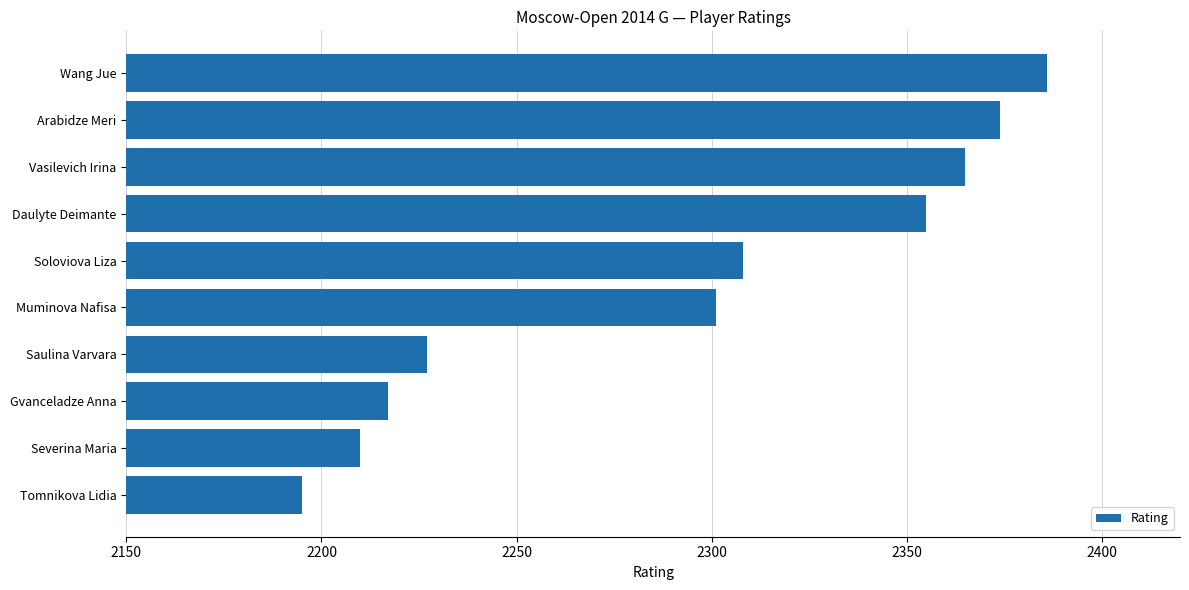

Is it true that the value at Soloviova Liza is 3737?

False